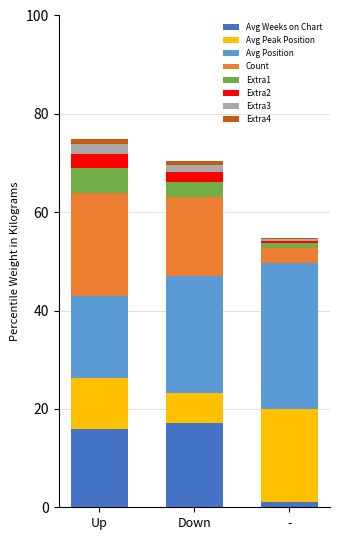

Reading left to right, transcribe the values for Avg Weeks on Chart.

Up=15.9	Down=17.1	-=1.0